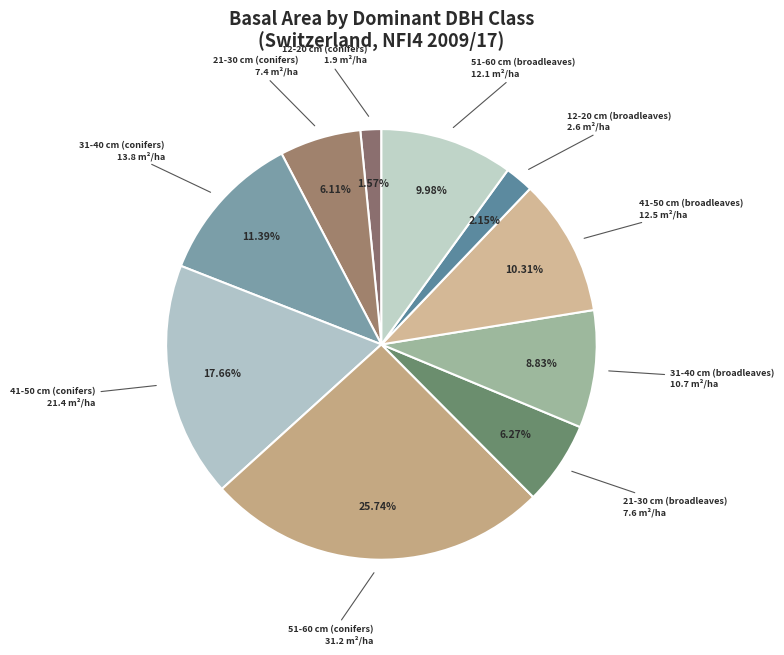

Does any single category account for the majority?

No